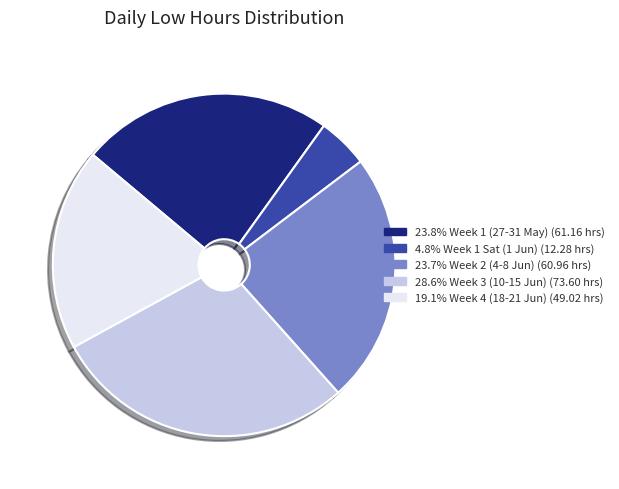

Is there a majority slice in this chart?

No